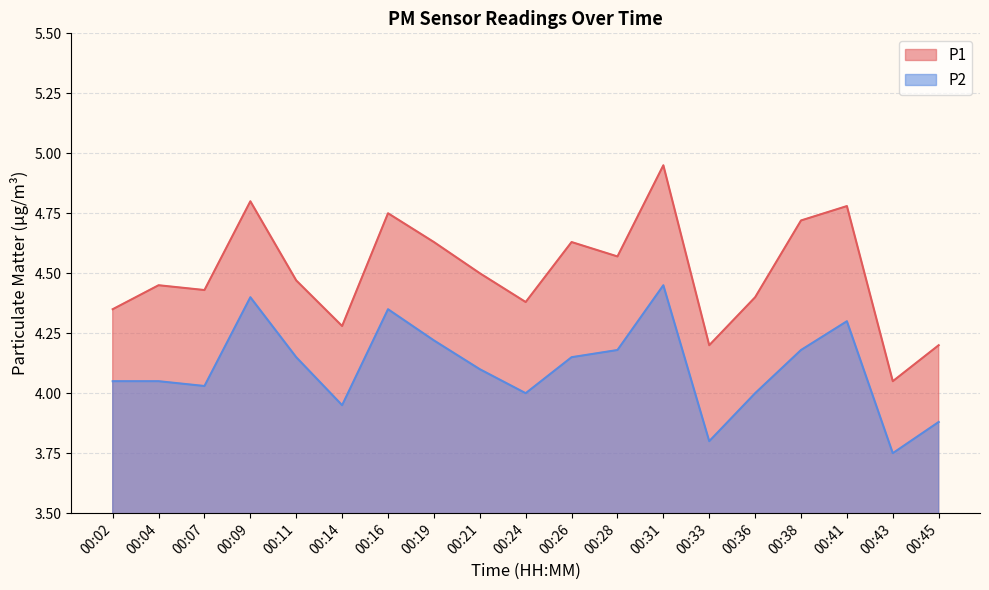

How many lines are shown in the chart?

2